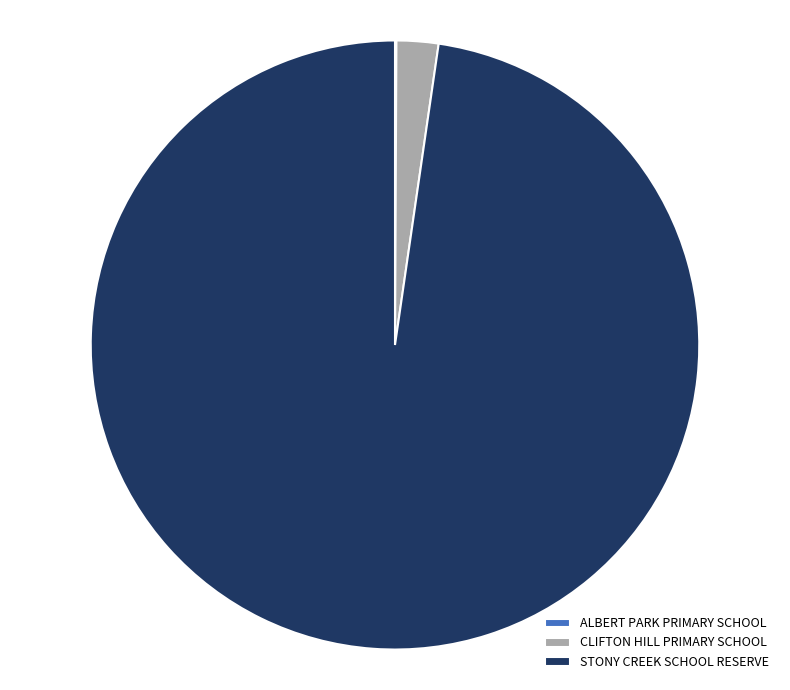

Which slice is the largest?

STONY CREEK SCHOOL RESERVE